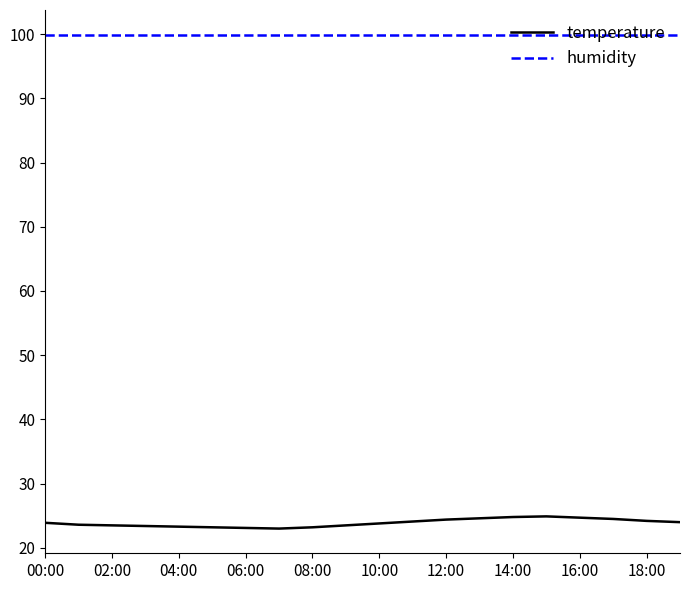

List the series in order of their peak value, highest first.

humidity, temperature